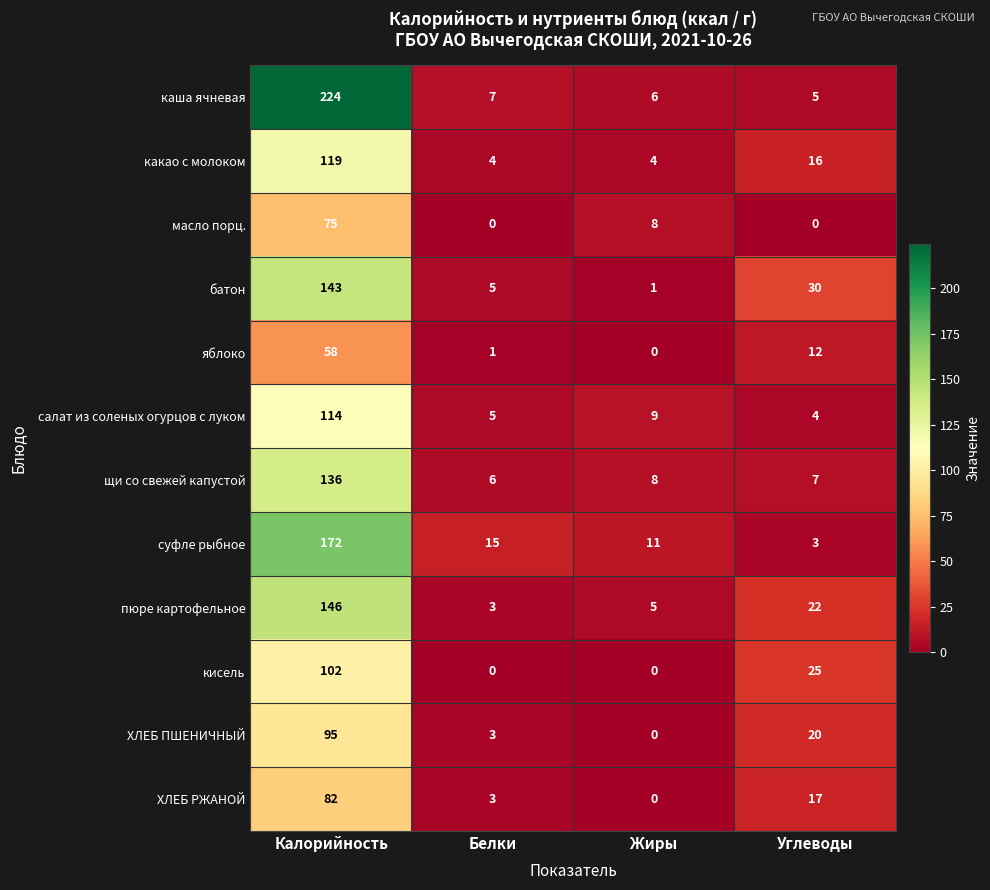

Which series has the largest total across all categories?

каша ячневая